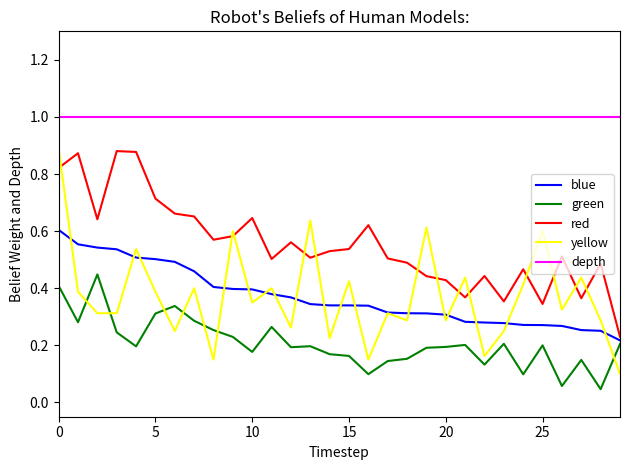

Which series has the largest range (max minus min)?

yellow